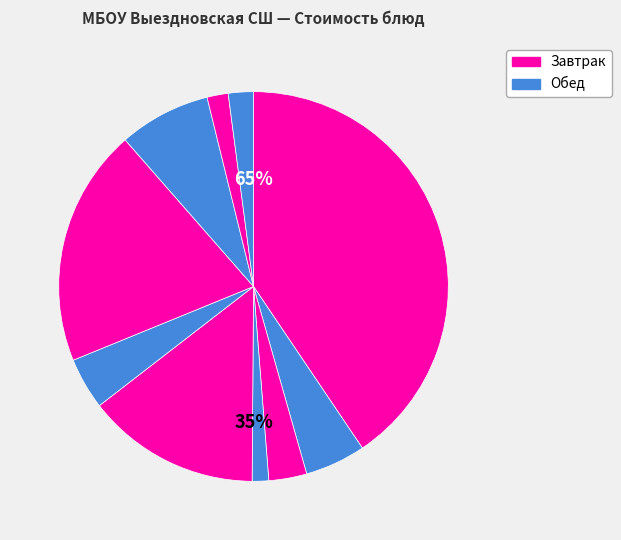

What is the change in value from Компот из кураги to Фрукты свежие?

+14.2